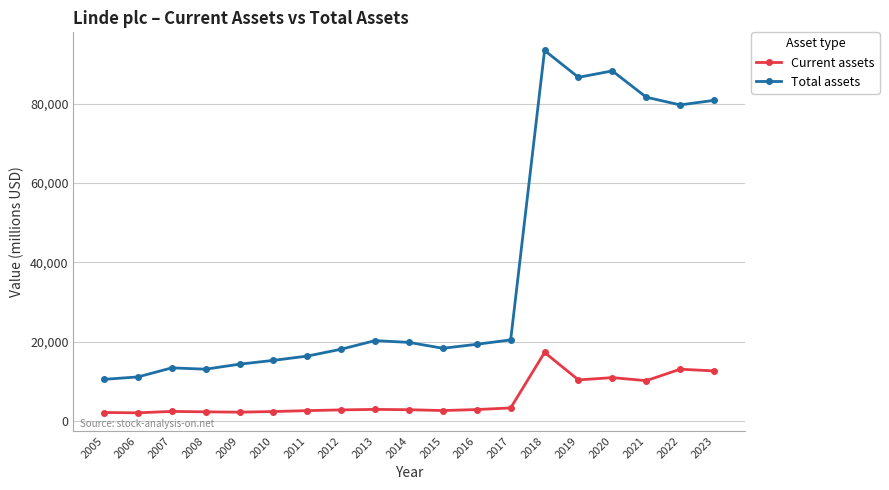

At which category does the chart reach its peak across all series?

2018